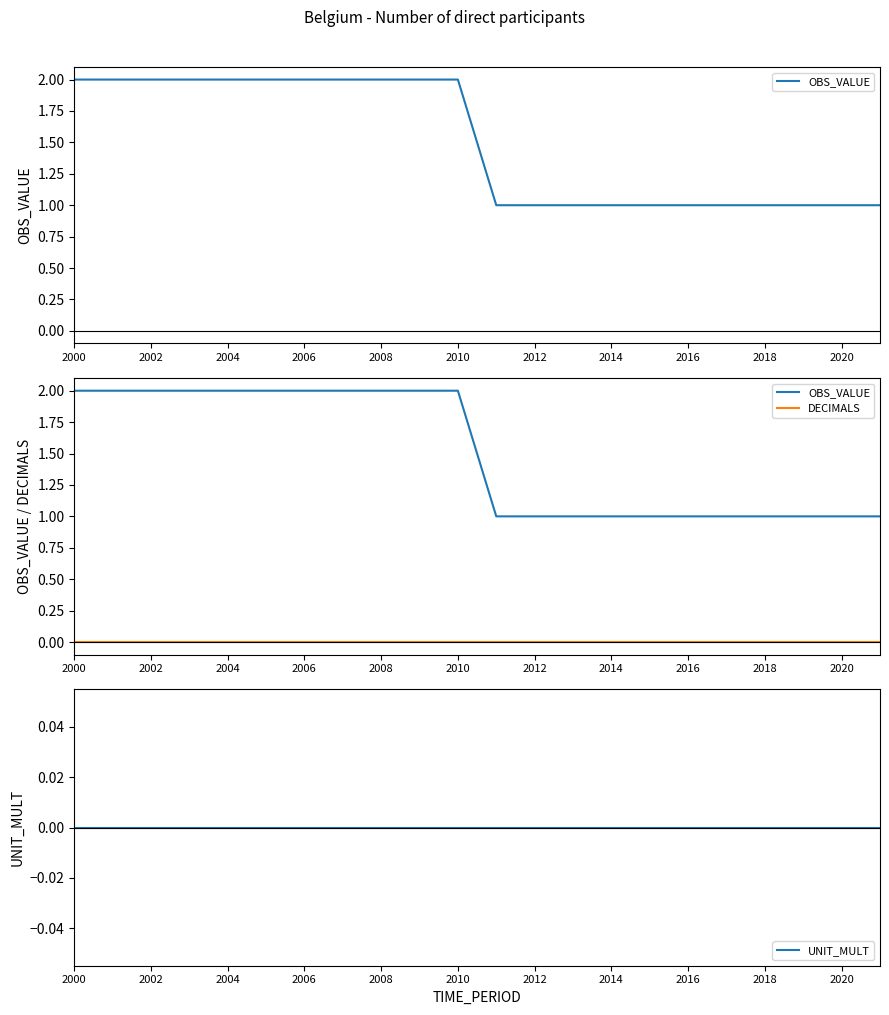

True or false: DECIMALS and UNIT_MULT intersect in this chart.

False